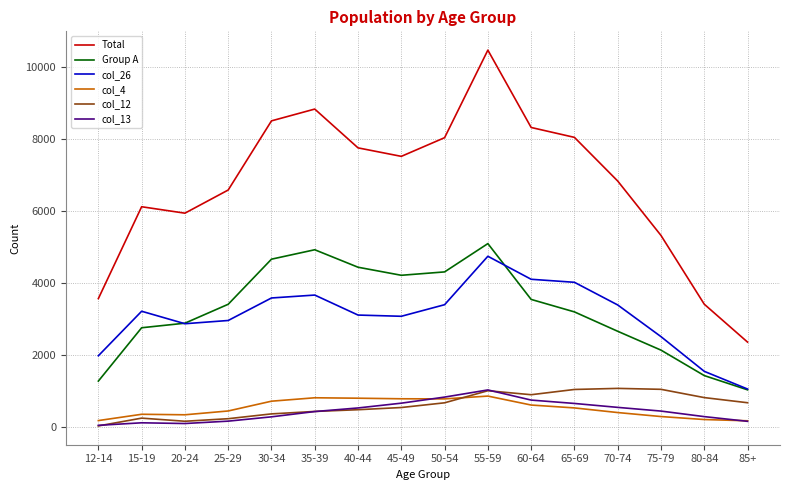

What is the maximum value shown in the chart?

10467